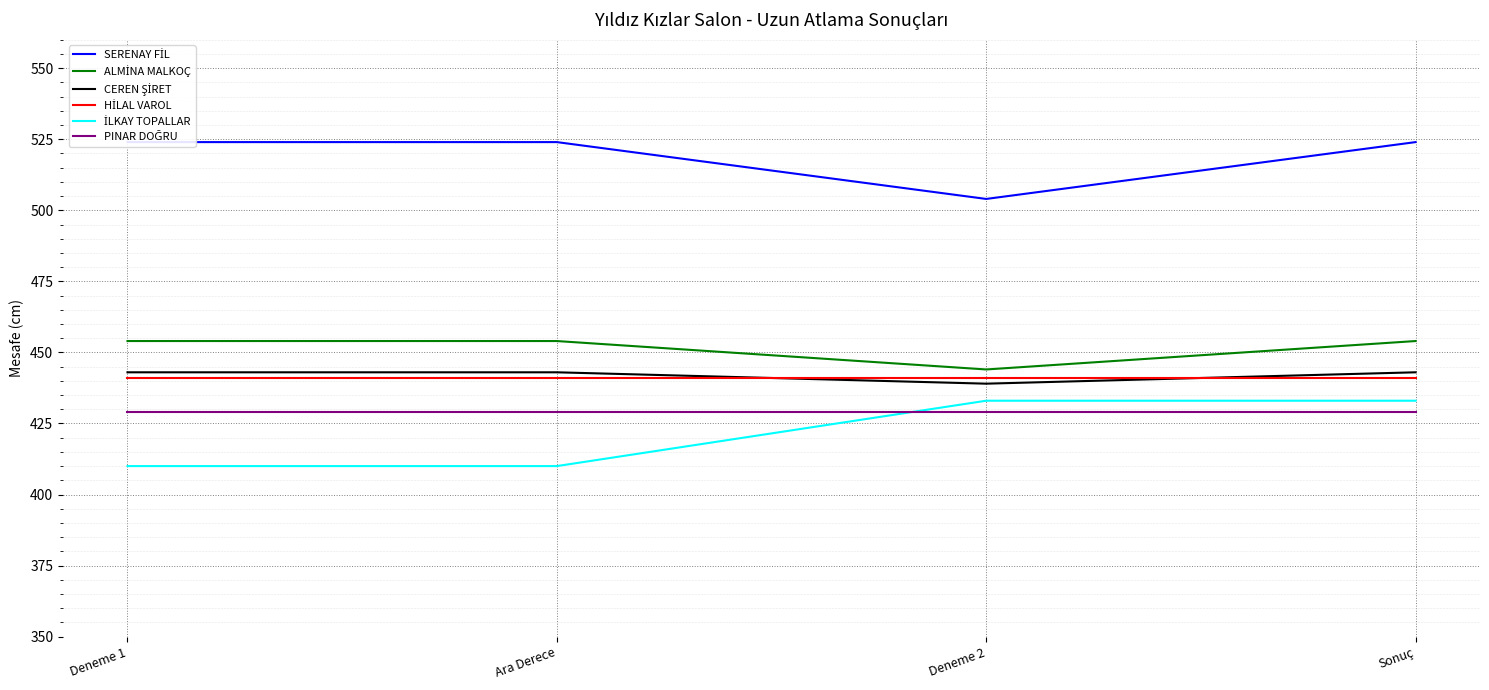

Reading right to left, list all the values displayed in this chart.

SERENAY FİL: 524	504	524	524
ALMİNA MALKOÇ: 454	444	454	454
CEREN ŞİRET: 443	439	443	443
HİLAL VAROL: 441	441	441	441
İLKAY TOPALLAR: 433	433	410	410
PINAR DOĞRU: 429	429	429	429